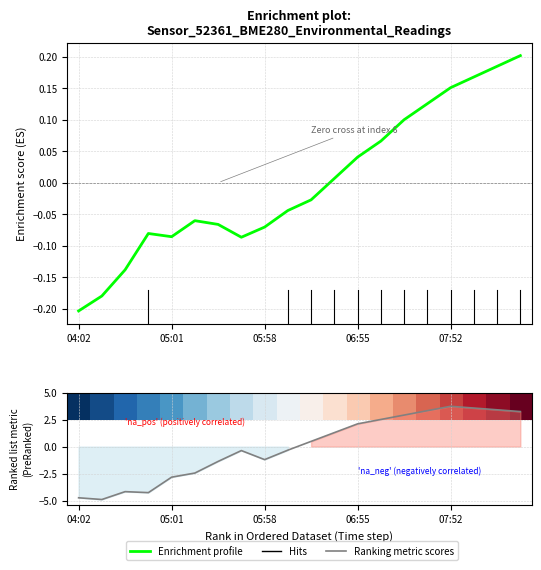

Where is the first local maximum for temperature?

3